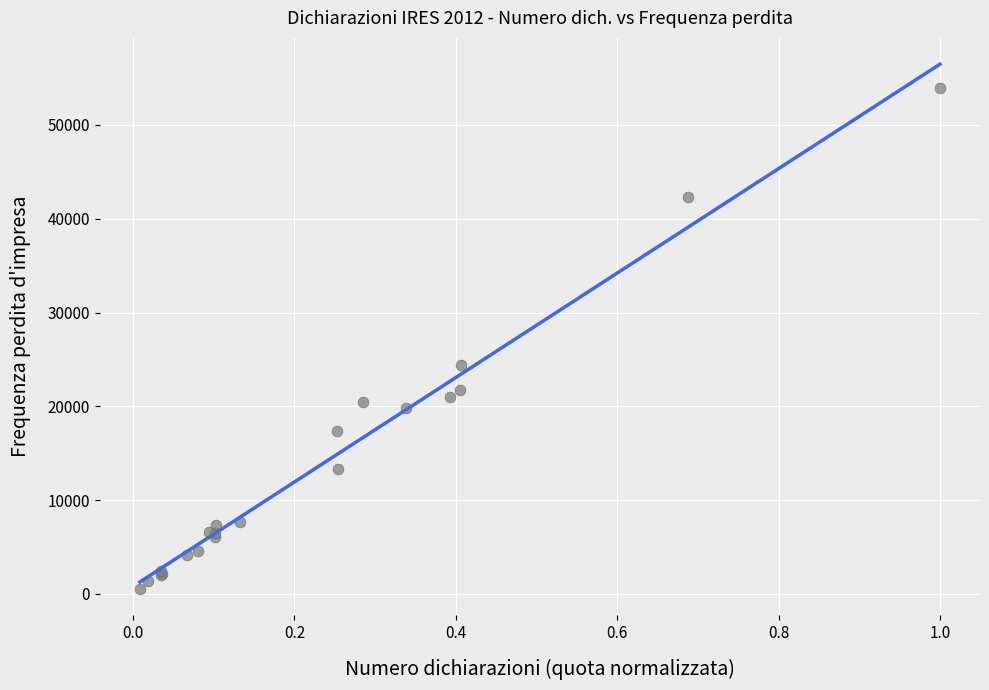

What Y value in the scatter plot is closest to 27199?

24445